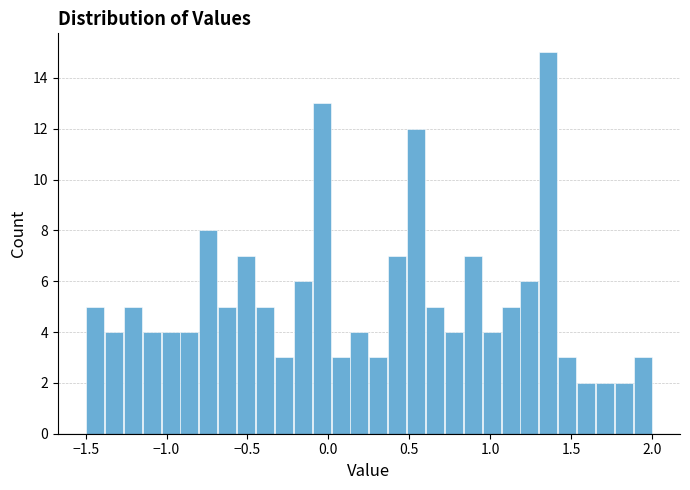

Read against the x-axis, roughly where is the centre of the tallest bar?

1.35